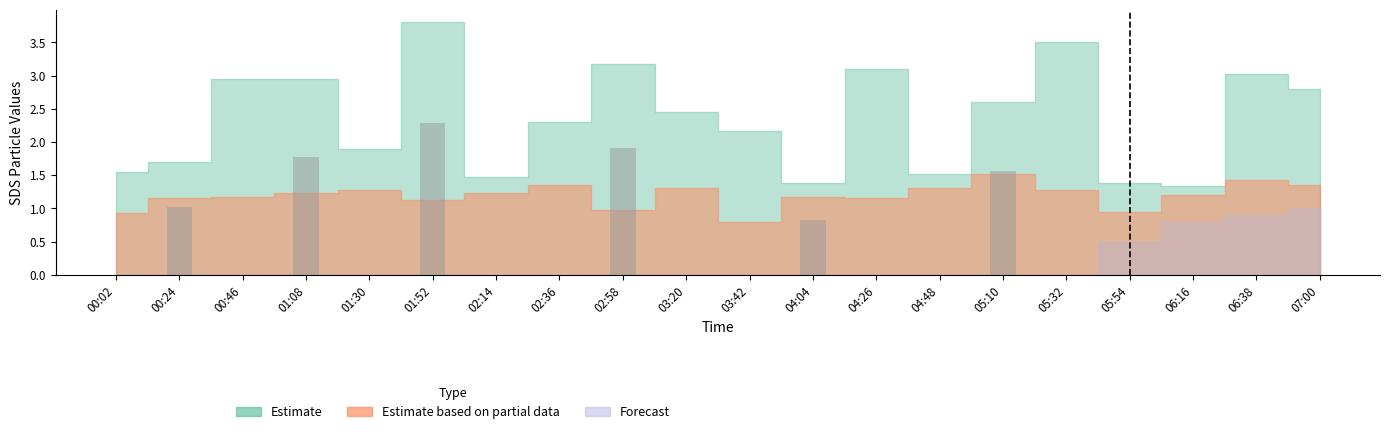

Reading left to right, extract all data points from this chart.

SDS_P1: 1.6	1.7	3.0	3.0	1.9	3.8	1.5	2.3	3.2	2.5	2.2	1.4	3.1	1.5	2.6	3.5	1.4	1.3	3.0	2.8
SDS_P2: 0.9	1.1	1.2	1.2	1.3	1.1	1.2	1.4	1.0	1.3	0.8	1.2	1.1	1.3	1.5	1.3	0.9	1.2	1.4	1.4
Forecast: 0.0	0.0	0.0	0.0	0.0	0.0	0.0	0.0	0.0	0.0	0.0	0.0	0.0	0.0	0.0	0.0	0.5	0.8	0.9	1.0